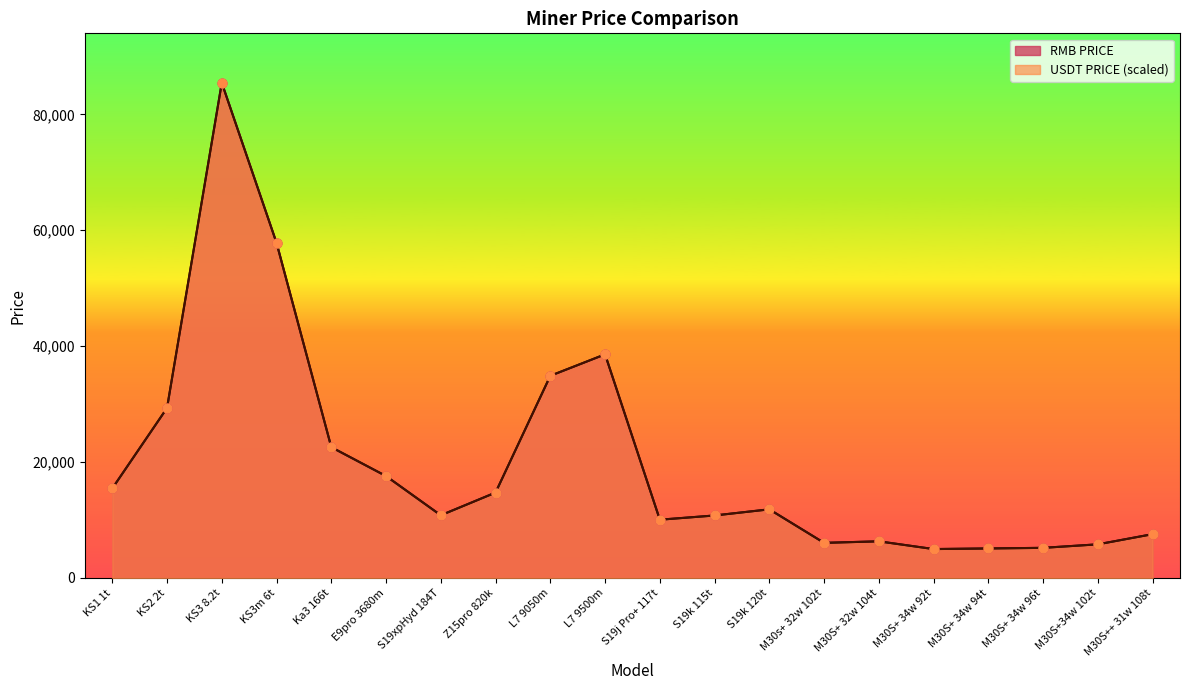

What are all the series names shown in the legend?

RMB PRICE, USDT PRICE